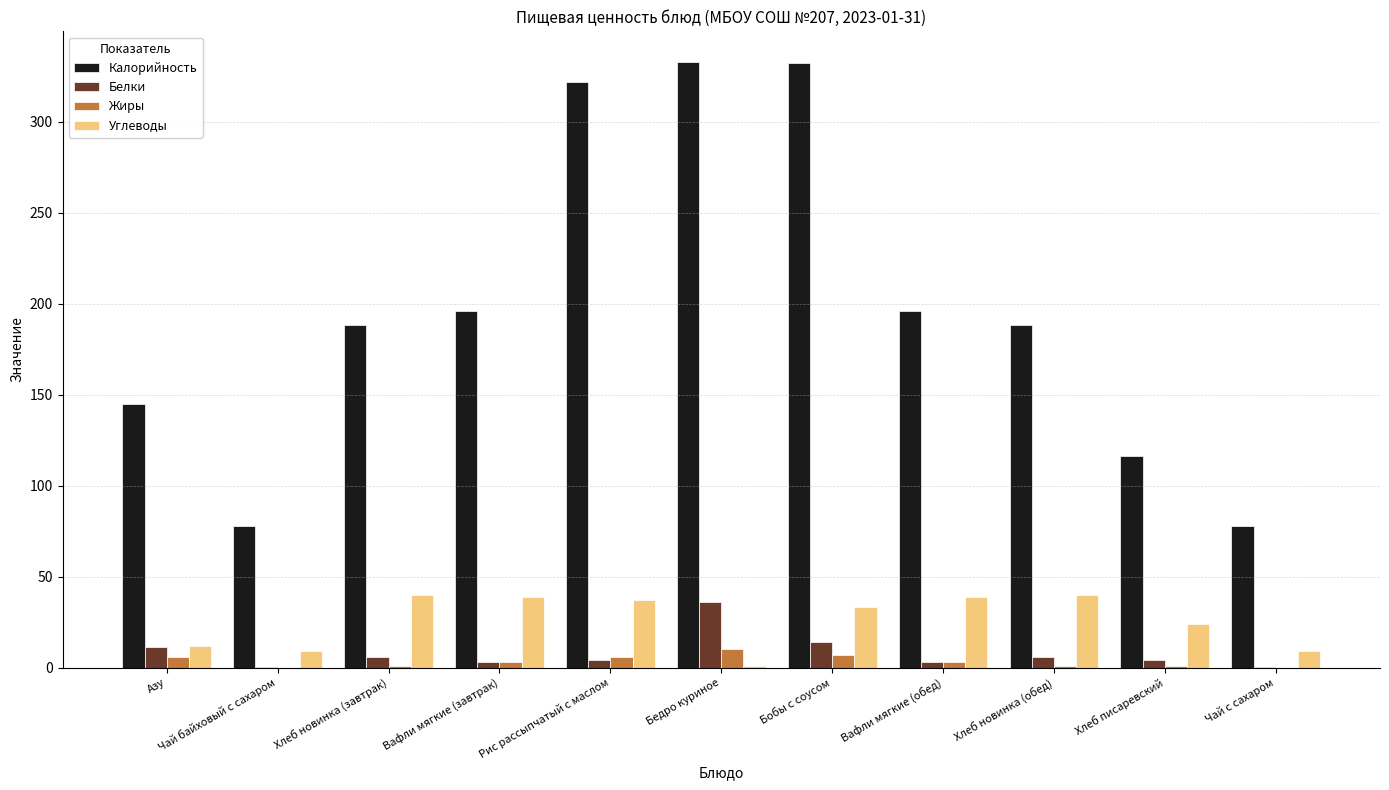

Is the value of Жиры at Азу greater than the value of Калорийность at Хлеб писаревский?

No